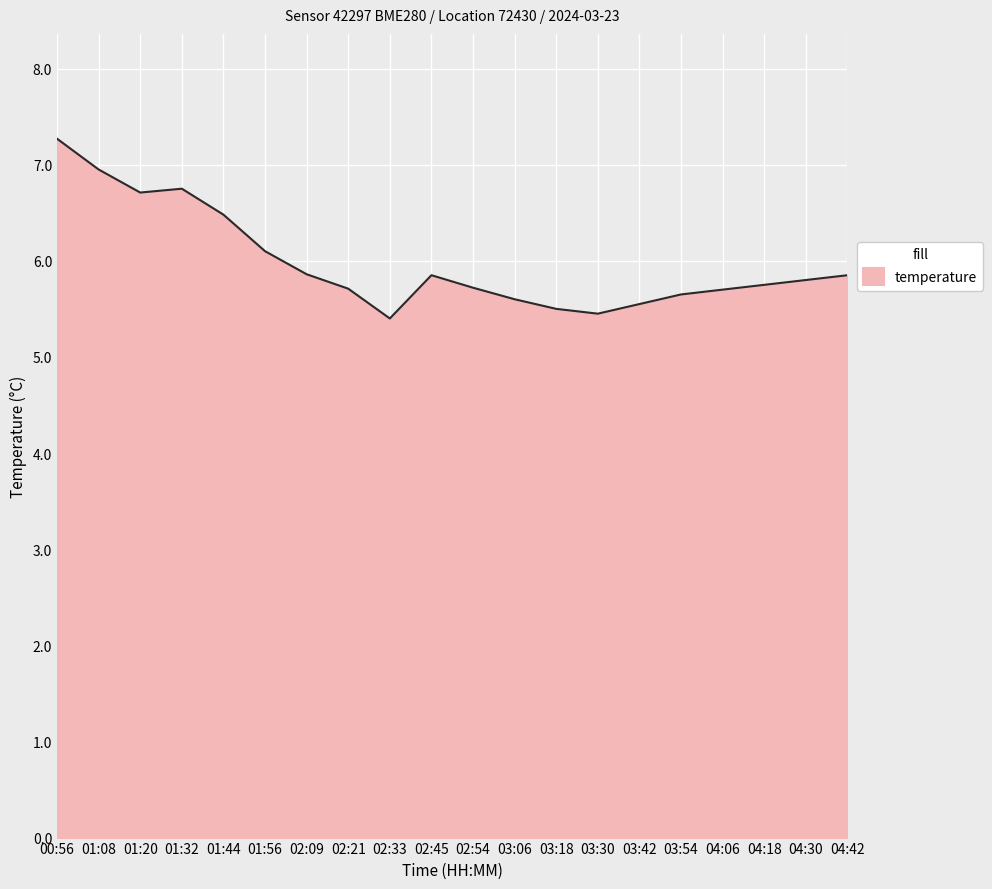

Which label corresponds to the largest value in the chart?

00:56